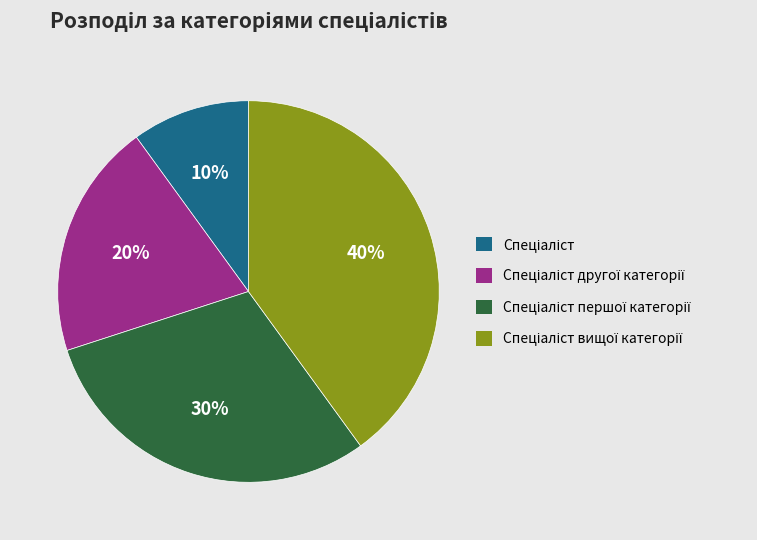

Is there a majority slice in this chart?

No